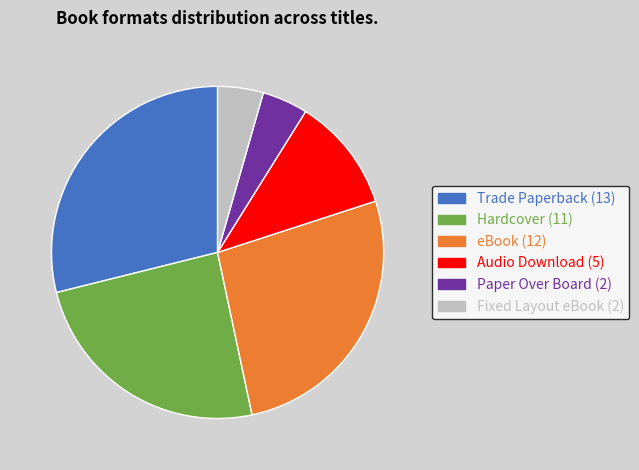

What is the largest slice in the pie chart?

Trade Paperback